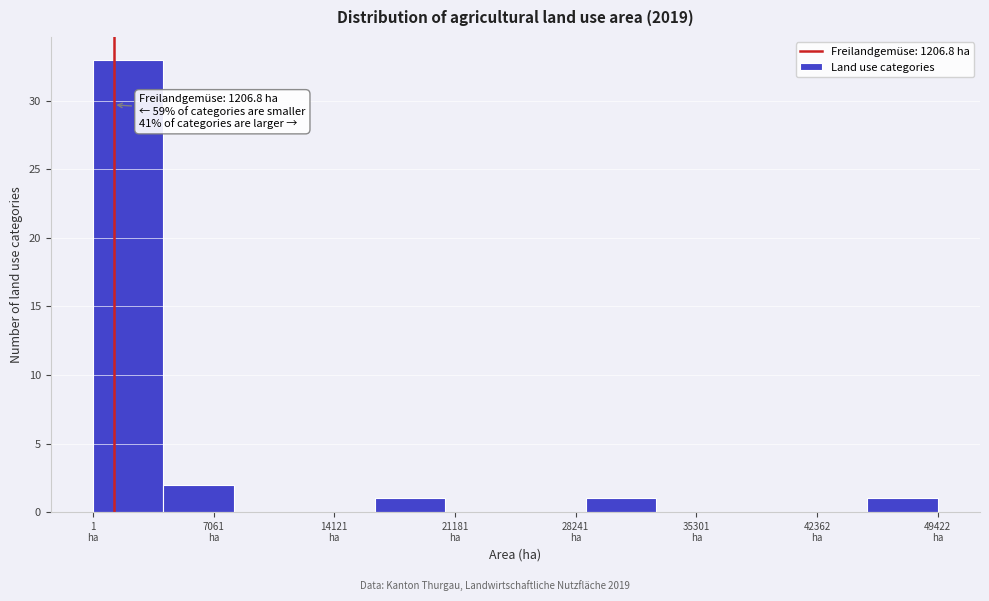

Which range on the x-axis has the tallest bar?

0 to 4000